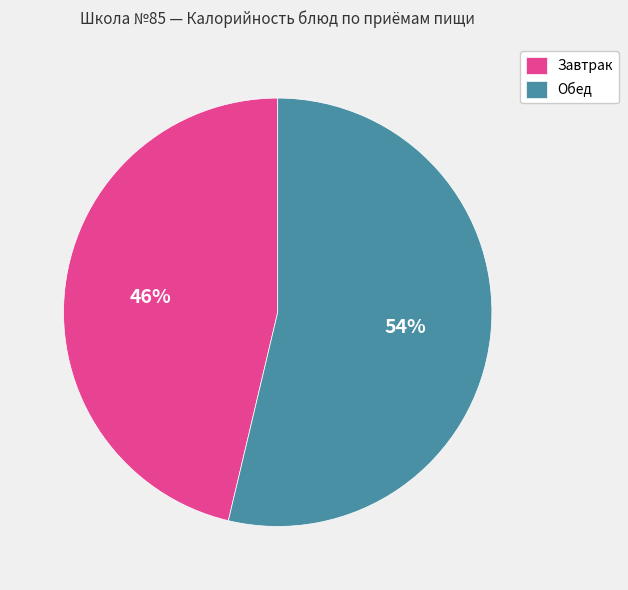

The Завтрак slice represents 53% of the pie. True or false?

False